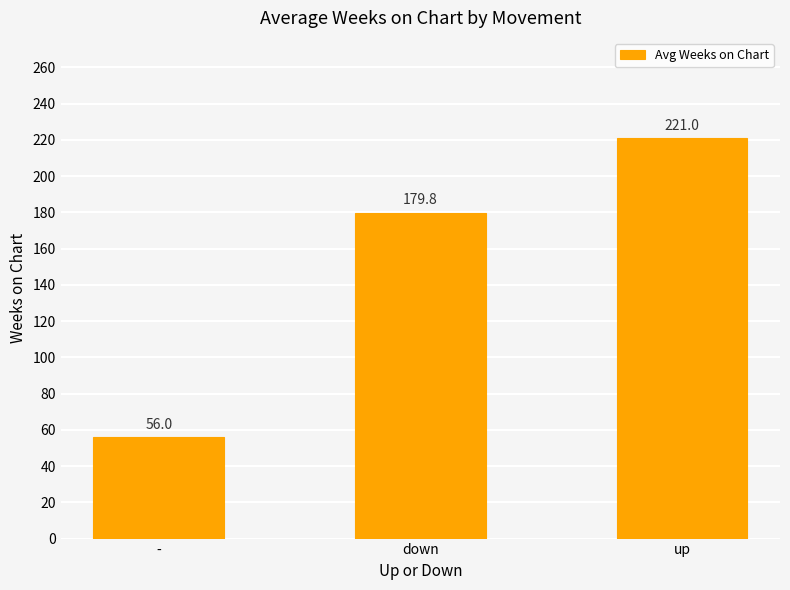

What is the label of the 2nd bar from the right?

down